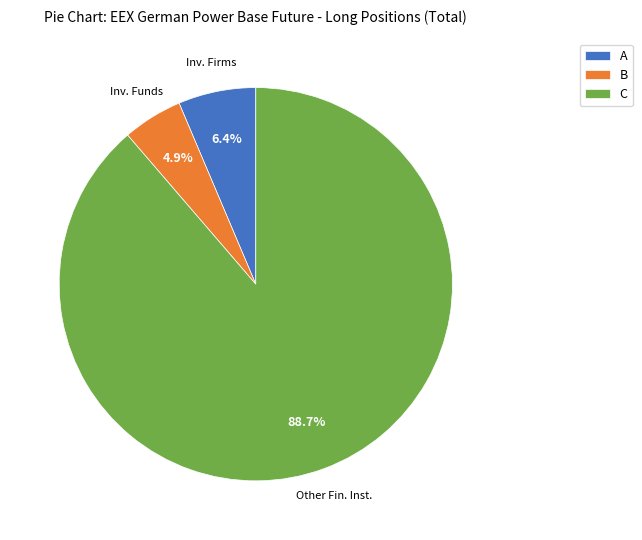

What is the majority slice?

C